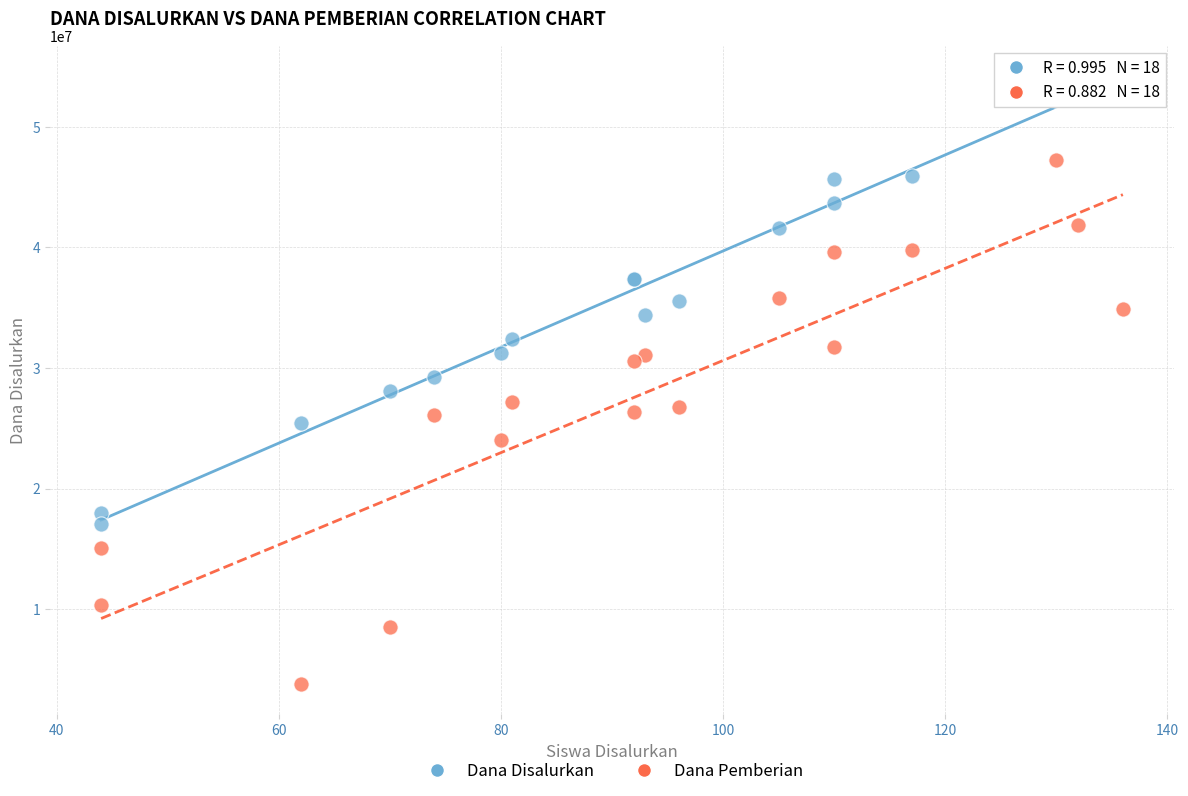

Which series contains the highest Y value?

Dana Disalurkan